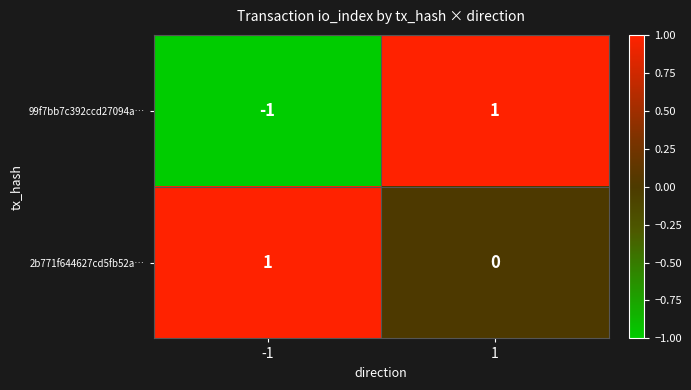

The value of 99f7bb7c392ccd27094a… at -1 is -1. True or false?

True